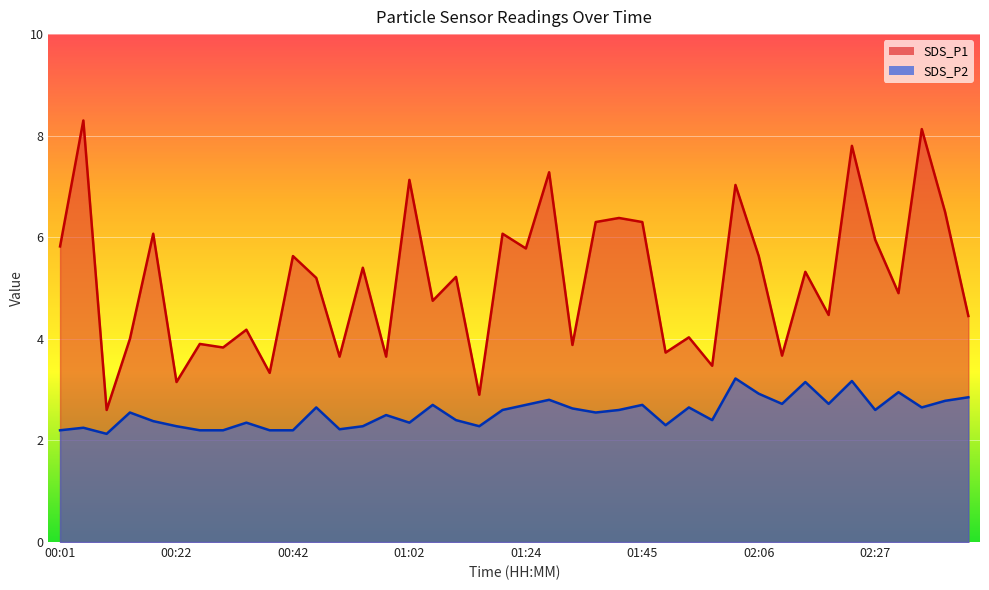

True or false: SDS_P2 and SDS_P1 intersect in this chart.

False